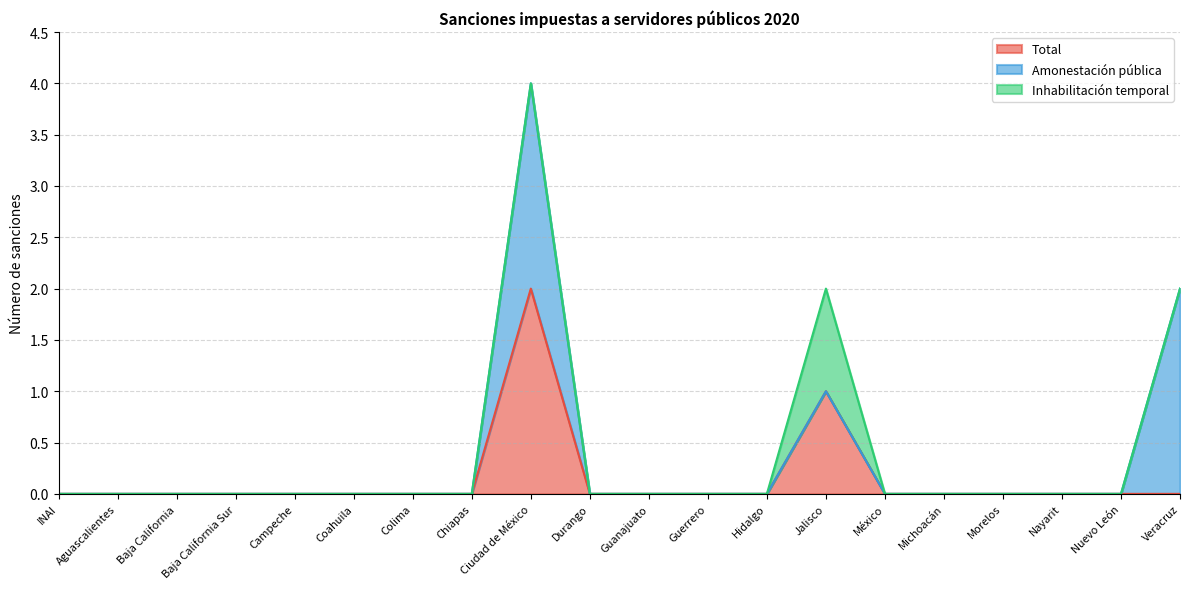

At which category is the sum across all series the highest?

Ciudad de México